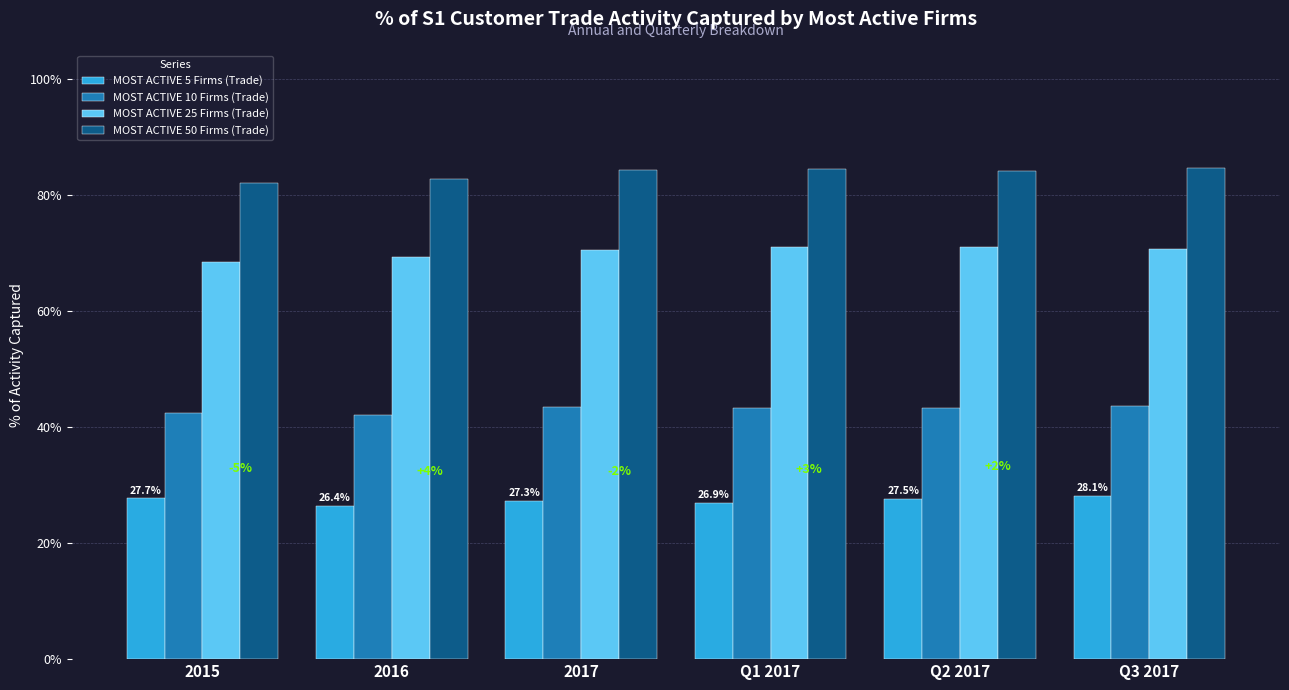

Rank the categories by MOST ACTIVE 5 Firms (Trade) value from lowest to highest.

2016, Q1 2017, 2017, Q2 2017, 2015, Q3 2017